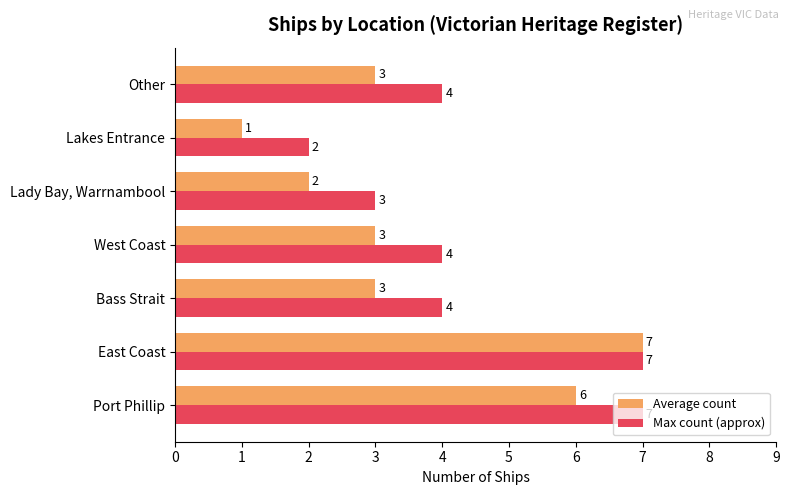

Which series has the widest spread of values?

Average count